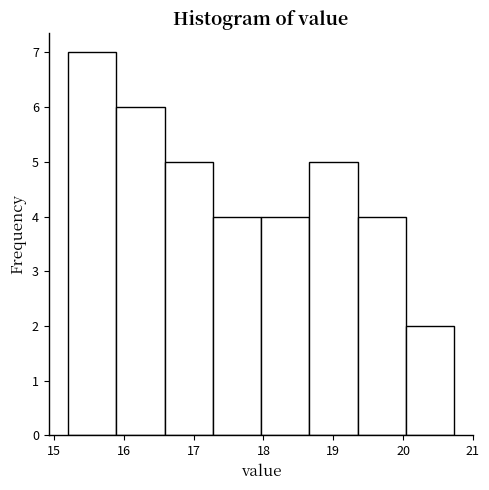

Reading left to right, transcribe this chart: for each bar, give the range it covers on the x-axis and its height. Neither the bar edges nor the heights are printed on the chart, so give them approximately, as read against the axes.

15.2 to 15.9: 7
15.9 to 16.6: 6
16.6 to 17.3: 5
17.3 to 18.0: 4
18.0 to 18.7: 4
18.7 to 19.3: 5
19.3 to 20.0: 4
20.0 to 20.7: 2